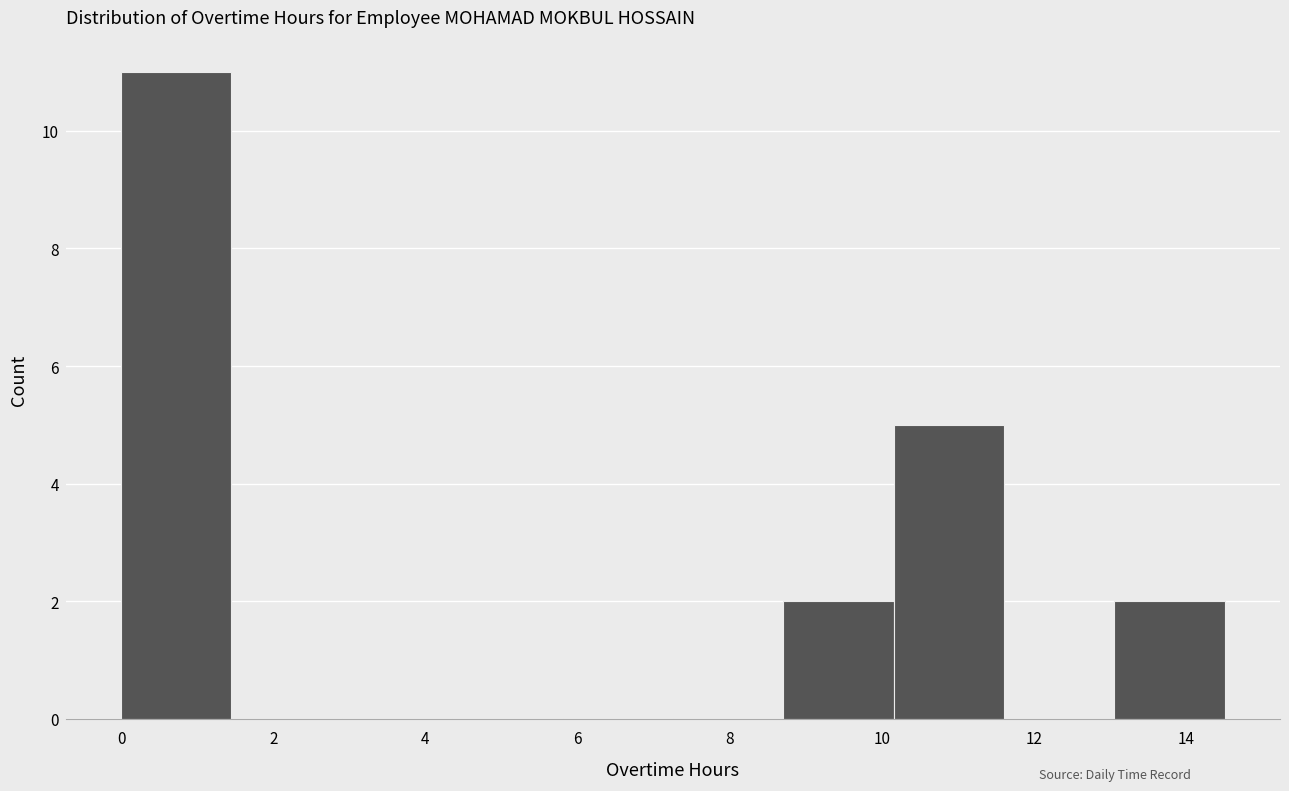

Reading left to right, list every bar in this chart as the range it spans on the x-axis followed by its height. Neither the bar edges nor the heights are printed on the chart, so give them approximately, as read against the axes.

0.0 to 1.4: 11
1.4 to 3.0: 0
3.0 to 4.4: 0
4.4 to 5.8: 0
5.8 to 7.2: 0
7.2 to 8.8: 0
8.8 to 10.2: 2
10.2 to 11.6: 5
11.6 to 13.0: 0
13.0 to 14.6: 2